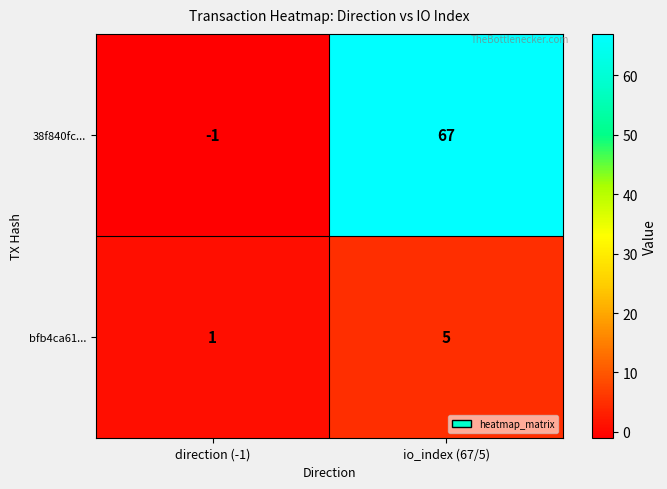

List the series in order of their overall mean, lowest first.

bfb4ca61..., 38f840fc...